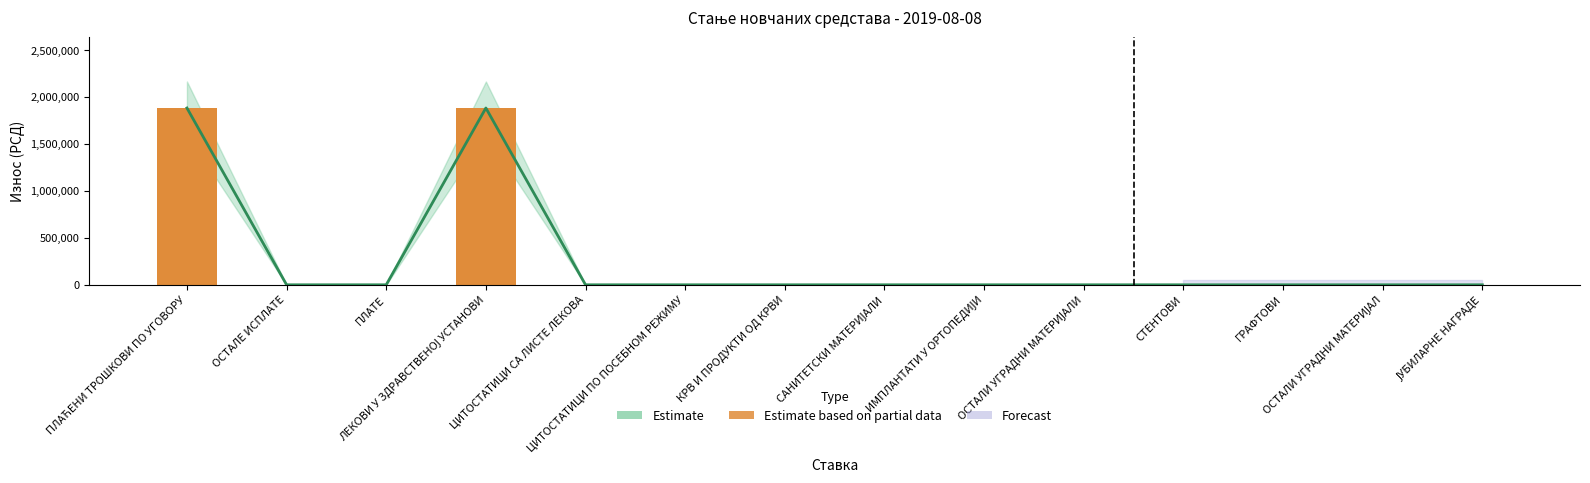

Reading left to right, what are all the values shown in this chart?

ПЛАЋЕНИ ТРОШКОВИ ПО УГОВОРУ=1883333.9	ОСТАЛЕ ИСПЛАТЕ=0.0	ПЛАТЕ=0.0	ЛЕКОВИ У ЗДРАВСТВЕНОЈ УСТАНОВИ=1883333.9	ЦИТОСТАТИЦИ СА ЛИСТЕ ЛЕКОВА=0.0	ЦИТОСТАТИЦИ ПО ПОСЕБНОМ РЕЖИМУ=0.0	КРВ И ПРОДУКТИ ОД КРВИ=0.0	САНИТЕТСКИ МАТЕРИЈАЛИ=0.0	ИМПЛАНТАТИ У ОРТОПЕДИЈИ=0.0	ОСТАЛИ УГРАДНИ МАТЕРИЈАЛИ=0.0	СТЕНТОВИ=0.0	ГРАФТОВИ=0.0	ОСТАЛИ УГРАДНИ МАТЕРИЈАЛ=0.0	ЈУБИЛАРНЕ НАГРАДЕ=0.0